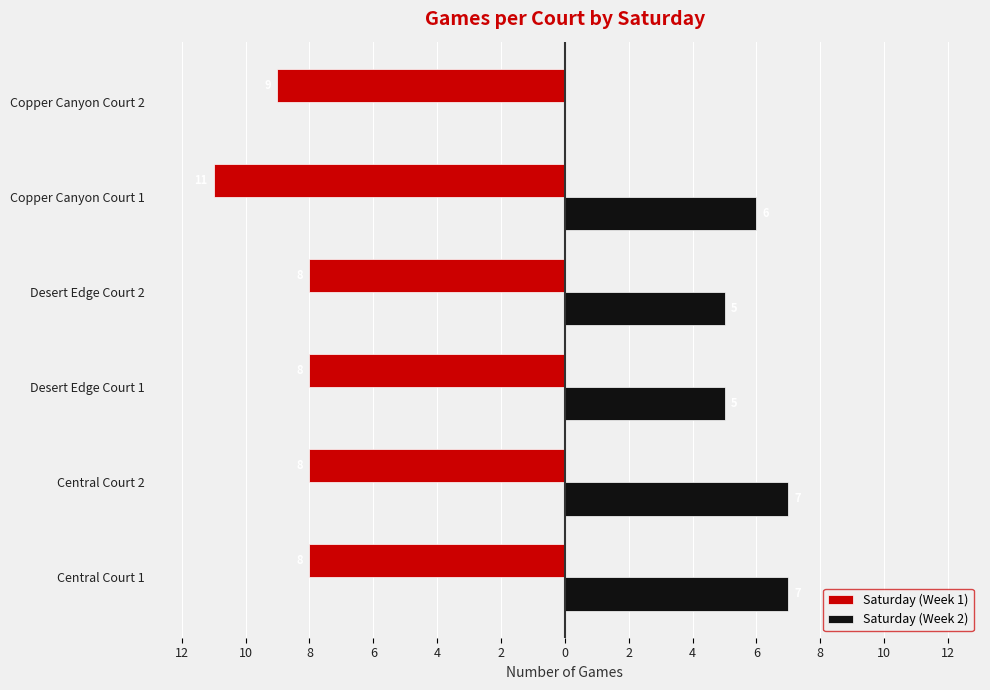

What are all the series names shown in the legend?

Saturday (Week 1), Saturday (Week 2)